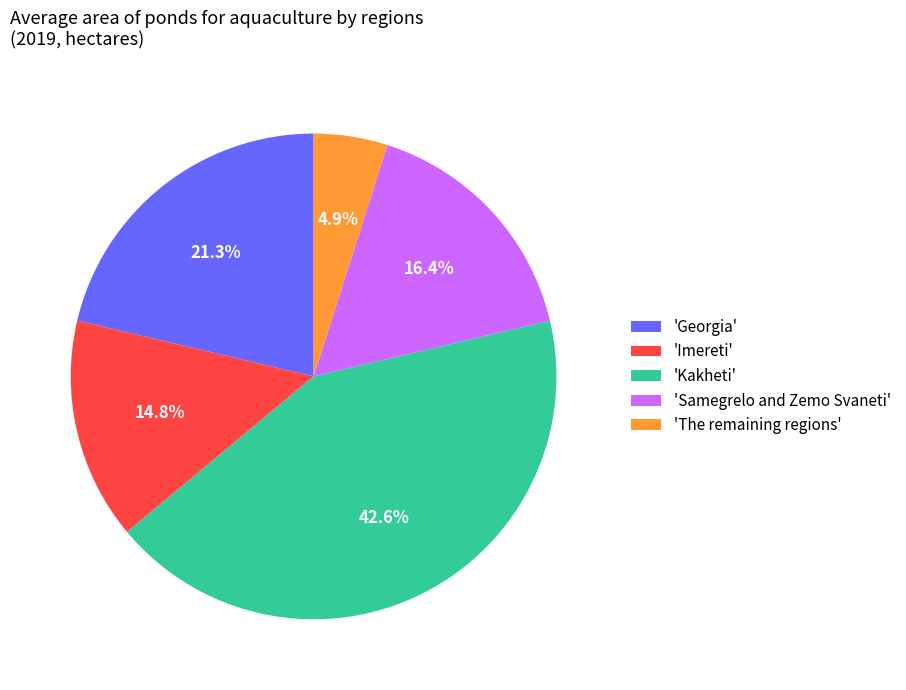

How many segments does this pie chart have?

5